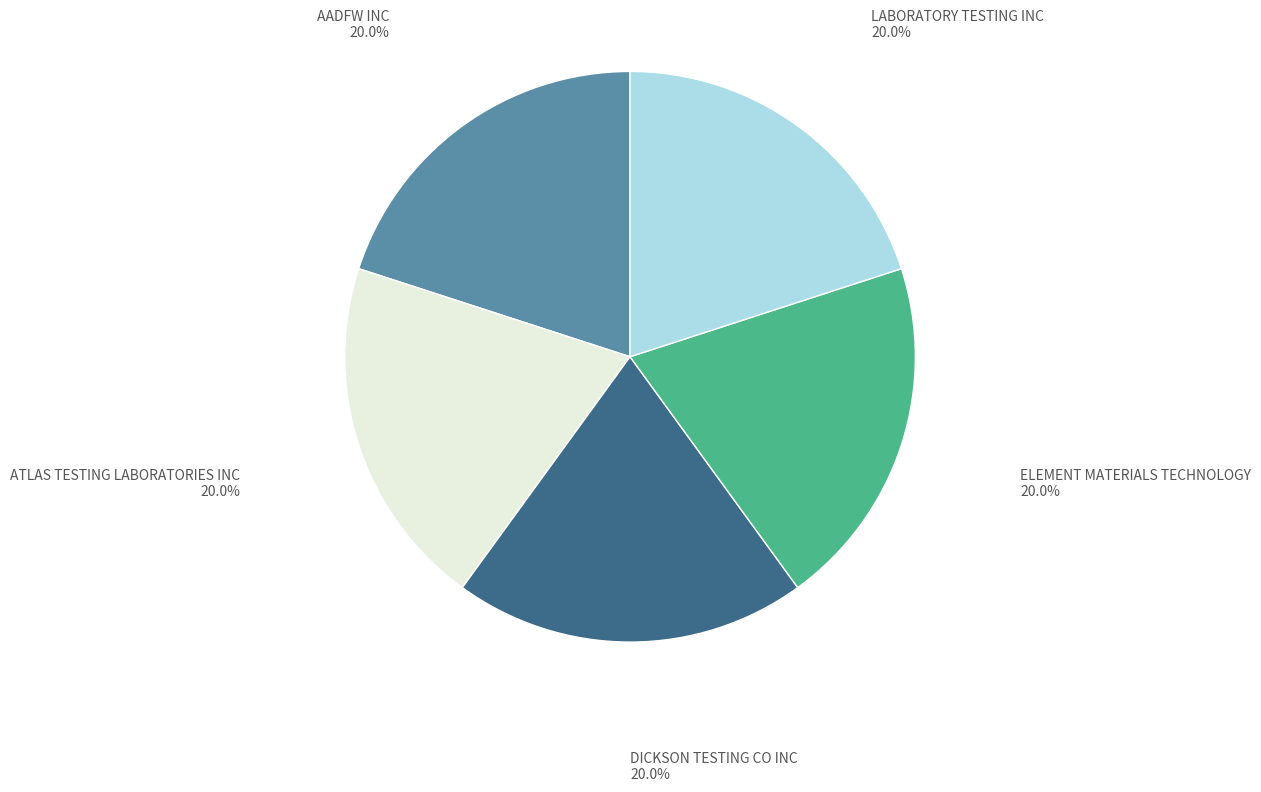

Count the number of slices in the pie.

5